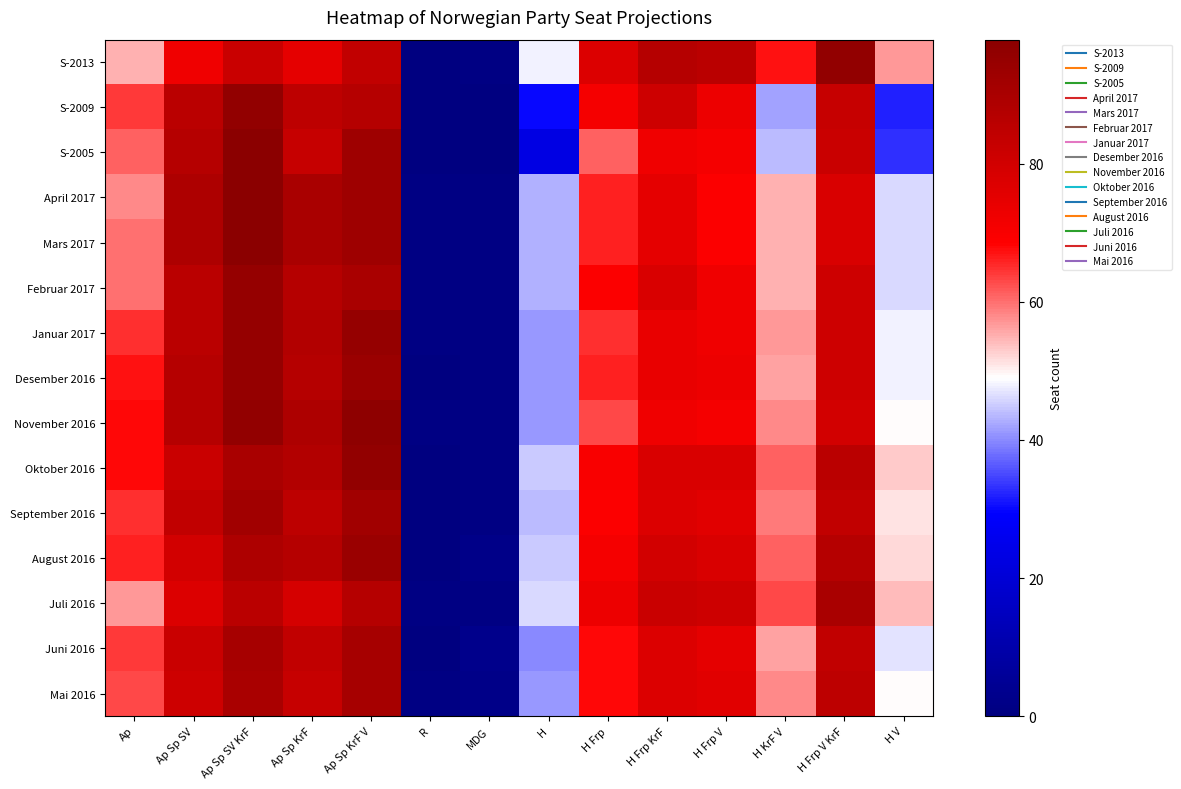

Reading left to right, extract all data points from this chart.

S-2013: Ap=55	Ap Sp SV=72	Ap Sp SV KrF=82	Ap Sp KrF=75	Ap Sp KrF V=84	R=0	MDG=1	H=48	H Frp=77	H Frp KrF=87	H Frp V=86	H KrF V=67	H Frp V KrF=96	H V=57
S-2009: Ap=64	Ap Sp SV=86	Ap Sp SV KrF=96	Ap Sp KrF=85	Ap Sp KrF V=87	R=0	MDG=0	H=30	H Frp=71	H Frp KrF=81	H Frp V=73	H KrF V=42	H Frp V KrF=83	H V=32
S-2005: Ap=61	Ap Sp SV=87	Ap Sp SV KrF=98	Ap Sp KrF=83	Ap Sp KrF V=93	R=0	MDG=0	H=23	H Frp=61	H Frp KrF=72	H Frp V=71	H KrF V=44	H Frp V KrF=82	H V=33
April 2017: Ap=58	Ap Sp SV=89	Ap Sp SV KrF=98	Ap Sp KrF=90	Ap Sp KrF V=93	R=1	MDG=1	H=43	H Frp=66	H Frp KrF=75	H Frp V=69	H KrF V=55	H Frp V KrF=78	H V=46
Mars 2017: Ap=60	Ap Sp SV=89	Ap Sp SV KrF=98	Ap Sp KrF=90	Ap Sp KrF V=93	R=1	MDG=1	H=43	H Frp=66	H Frp KrF=75	H Frp V=69	H KrF V=55	H Frp V KrF=78	H V=46
Februar 2017: Ap=60	Ap Sp SV=86	Ap Sp SV KrF=95	Ap Sp KrF=87	Ap Sp KrF V=90	R=1	MDG=1	H=43	H Frp=69	H Frp KrF=78	H Frp V=72	H KrF V=55	H Frp V KrF=81	H V=46
Januar 2017: Ap=65	Ap Sp SV=86	Ap Sp SV KrF=95	Ap Sp KrF=88	Ap Sp KrF V=95	R=1	MDG=1	H=41	H Frp=65	H Frp KrF=74	H Frp V=72	H KrF V=57	H Frp V KrF=81	H V=48
Desember 2016: Ap=67	Ap Sp SV=87	Ap Sp SV KrF=95	Ap Sp KrF=87	Ap Sp KrF V=94	R=0	MDG=1	H=41	H Frp=66	H Frp KrF=74	H Frp V=73	H KrF V=56	H Frp V KrF=81	H V=48
November 2016: Ap=68	Ap Sp SV=87	Ap Sp SV KrF=96	Ap Sp KrF=89	Ap Sp KrF V=97	R=1	MDG=1	H=41	H Frp=63	H Frp KrF=72	H Frp V=71	H KrF V=58	H Frp V KrF=80	H V=49
Oktober 2016: Ap=68	Ap Sp SV=82	Ap Sp SV KrF=90	Ap Sp KrF=88	Ap Sp KrF V=96	R=0	MDG=1	H=45	H Frp=70	H Frp KrF=78	H Frp V=78	H KrF V=61	H Frp V KrF=86	H V=53
September 2016: Ap=65	Ap Sp SV=84	Ap Sp SV KrF=92	Ap Sp KrF=85	Ap Sp KrF V=92	R=0	MDG=1	H=44	H Frp=69	H Frp KrF=77	H Frp V=76	H KrF V=59	H Frp V KrF=84	H V=51
August 2016: Ap=66	Ap Sp SV=80	Ap Sp SV KrF=89	Ap Sp KrF=87	Ap Sp KrF V=94	R=0	MDG=2	H=45	H Frp=71	H Frp KrF=80	H Frp V=78	H KrF V=61	H Frp V KrF=87	H V=52
Juli 2016: Ap=57	Ap Sp SV=77	Ap Sp SV KrF=86	Ap Sp KrF=79	Ap Sp KrF V=87	R=1	MDG=1	H=46	H Frp=73	H Frp KrF=82	H Frp V=81	H KrF V=63	H Frp V KrF=90	H V=54
Juni 2016: Ap=64	Ap Sp SV=82	Ap Sp SV KrF=91	Ap Sp KrF=84	Ap Sp KrF V=91	R=0	MDG=3	H=40	H Frp=68	H Frp KrF=77	H Frp V=75	H KrF V=56	H Frp V KrF=84	H V=47
Mai 2016: Ap=63	Ap Sp SV=81	Ap Sp SV KrF=90	Ap Sp KrF=83	Ap Sp KrF V=91	R=1	MDG=2	H=41	H Frp=68	H Frp KrF=77	H Frp V=76	H KrF V=58	H Frp V KrF=85	H V=49